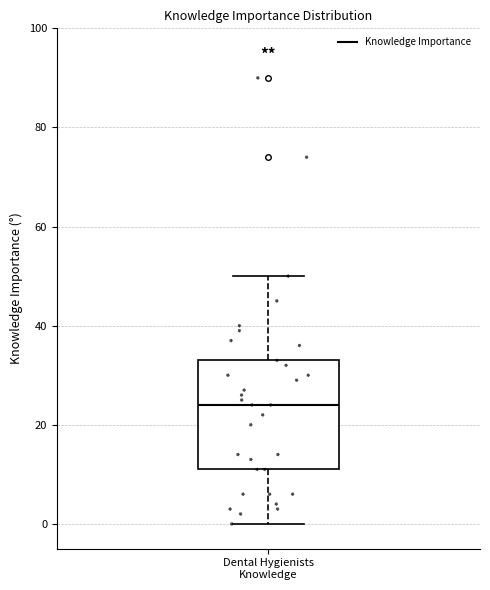

Transcribe this box plot: give where the median line is, the range the box spans, and where the two whiskers end, as read against the y-axis. The values are not printed on the chart, so give them approximately, as read against the axis.

median 24, box 12 to 34, whiskers 0 to 50